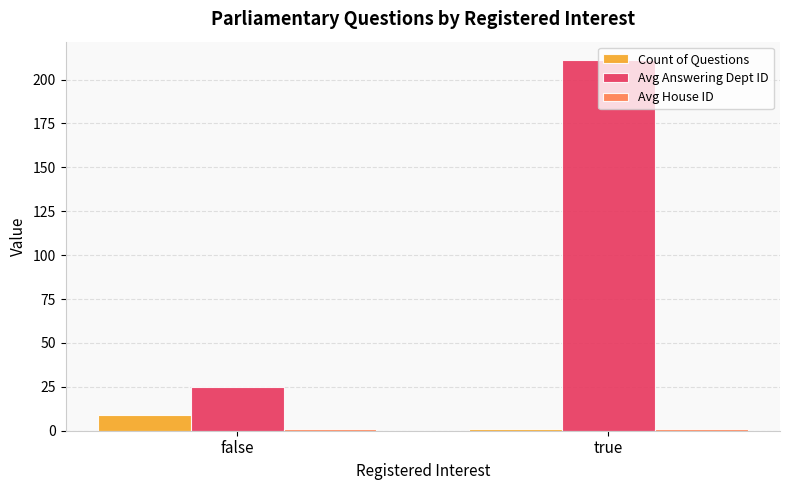

At how many categories does at least one series exceed 53?

1